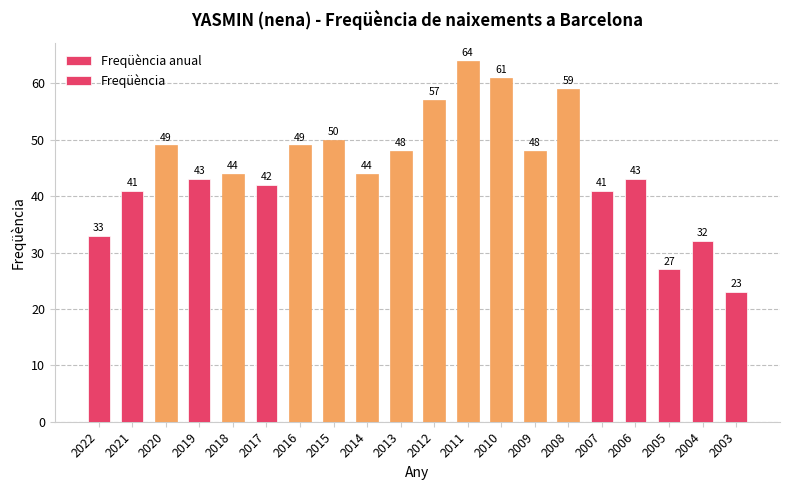

What is the value of the 1st bar from the left?

33